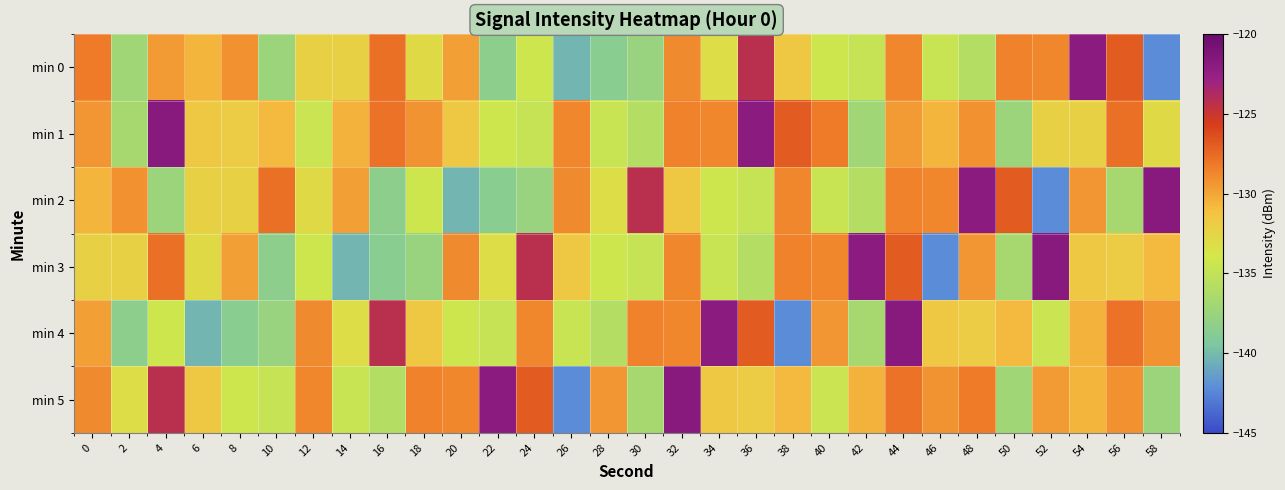

Rank the series at 14 from lowest to highest value.

min 3, min 5, min 4, min 0, min 1, min 2